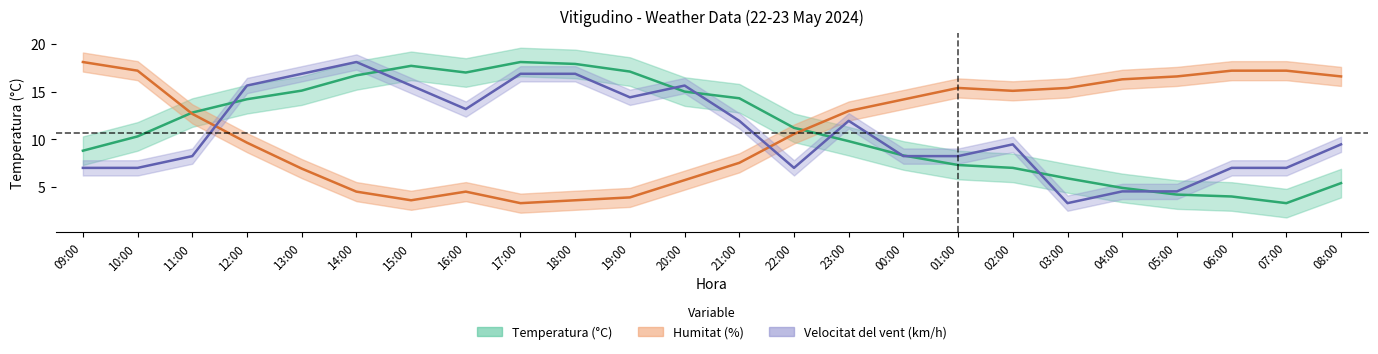

Which series ends up on top after the final intersection of Velocitat del vent and Temperatura?

Velocitat del vent